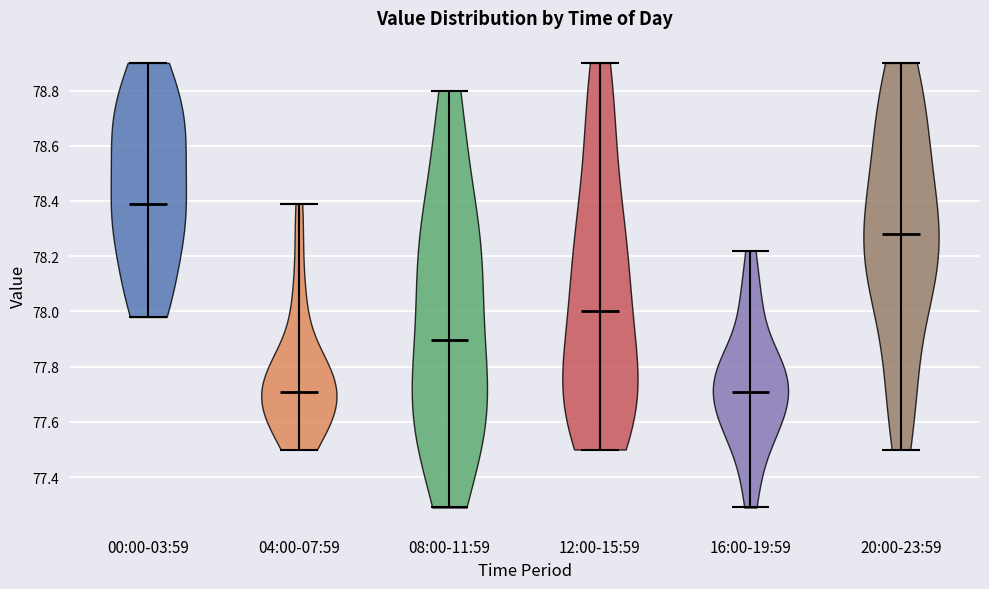

What is the highest point the violin for 08:00-11:59 reaches on the y-axis? The values are not printed on the chart, so give them approximately, as read against the axis.

78.80